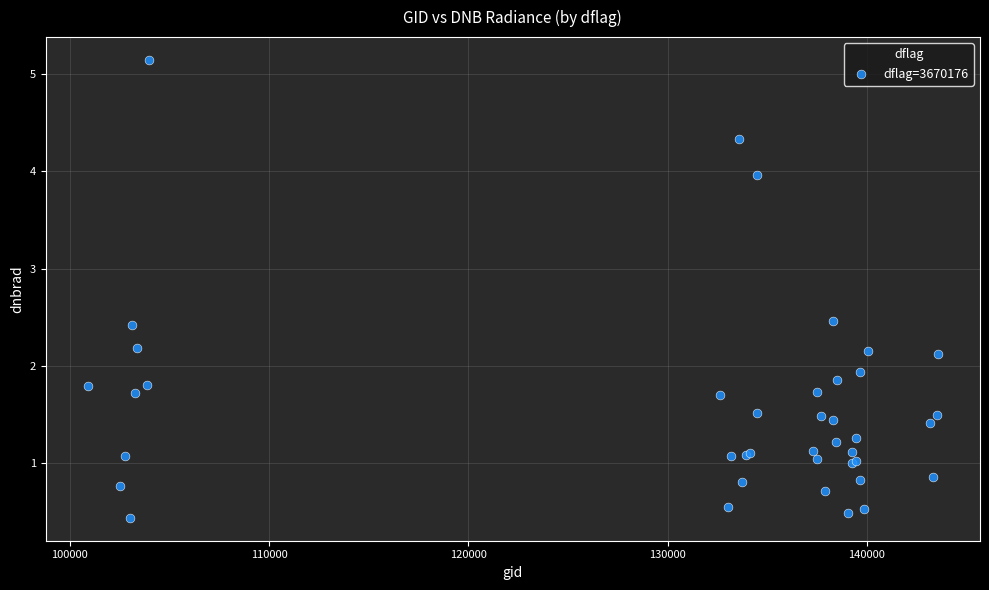

What Y value in the scatter plot is closest to 2?

1.9